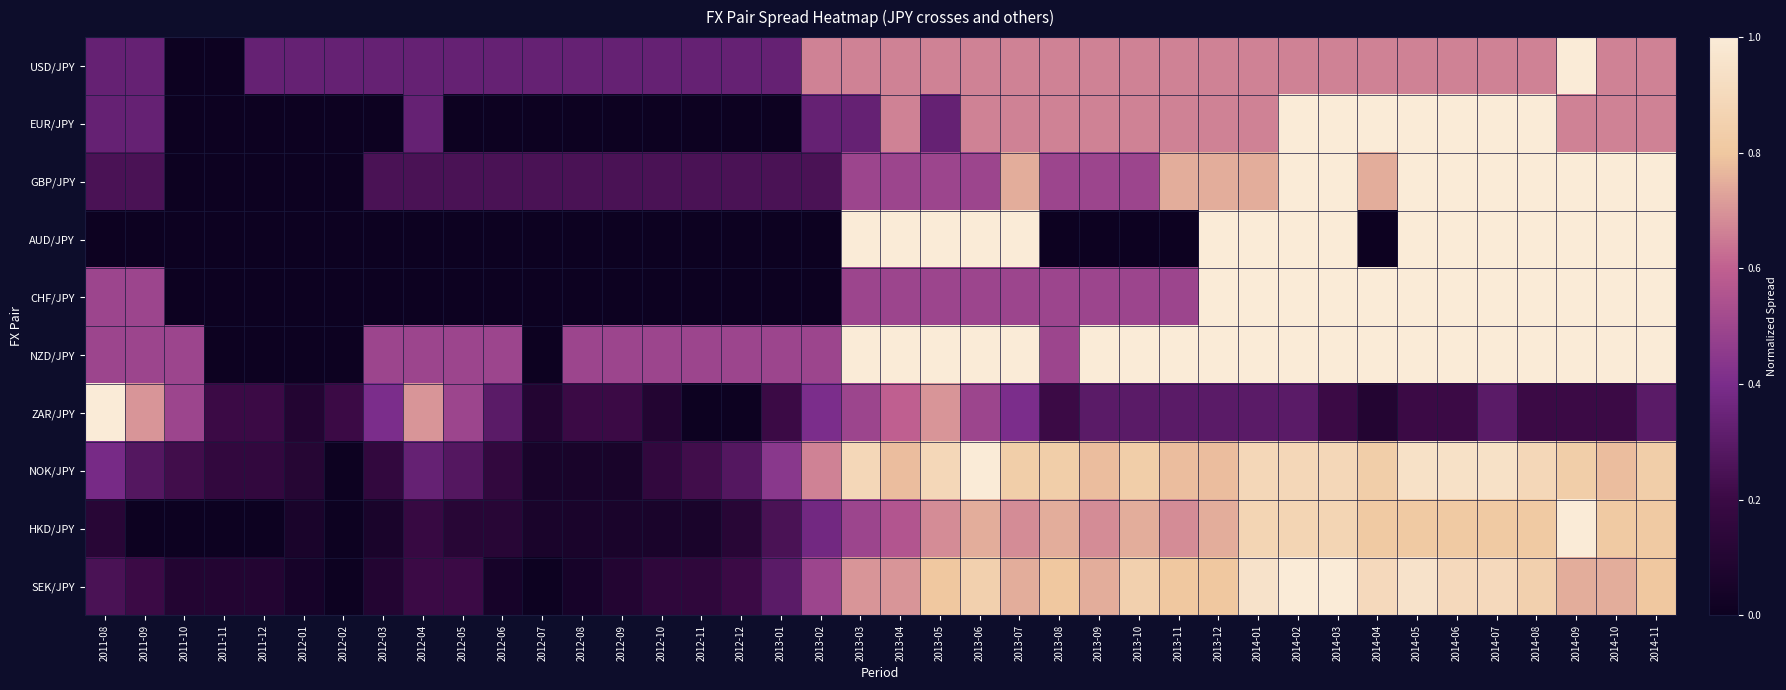

Reading left to right, transcribe all the data shown in this chart.

USD/JPY: 2011-08=0.3	2011-09=0.3	2011-10=0.0	2011-11=0.0	2011-12=0.3	2012-01=0.3	2012-02=0.3	2012-03=0.3	2012-04=0.3	2012-05=0.3	2012-06=0.3	2012-07=0.3	2012-08=0.3	2012-09=0.3	2012-10=0.3	2012-11=0.3	2012-12=0.3	2013-01=0.3	2013-02=0.7	2013-03=0.7	2013-04=0.7	2013-05=0.7	2013-06=0.7	2013-07=0.7	2013-08=0.7	2013-09=0.7	2013-10=0.7	2013-11=0.7	2013-12=0.7	2014-01=0.7	2014-02=0.7	2014-03=0.7	2014-04=0.7	2014-05=0.7	2014-06=0.7	2014-07=0.7	2014-08=0.7	2014-09=1.0	2014-10=0.7	2014-11=0.7
EUR/JPY: 2011-08=0.3	2011-09=0.3	2011-10=0.0	2011-11=0.0	2011-12=0.0	2012-01=0.0	2012-02=0.0	2012-03=0.0	2012-04=0.3	2012-05=0.0	2012-06=0.0	2012-07=0.0	2012-08=0.0	2012-09=0.0	2012-10=0.0	2012-11=0.0	2012-12=0.0	2013-01=0.0	2013-02=0.3	2013-03=0.3	2013-04=0.7	2013-05=0.3	2013-06=0.7	2013-07=0.7	2013-08=0.7	2013-09=0.7	2013-10=0.7	2013-11=0.7	2013-12=0.7	2014-01=0.7	2014-02=1.0	2014-03=1.0	2014-04=1.0	2014-05=1.0	2014-06=1.0	2014-07=1.0	2014-08=1.0	2014-09=0.7	2014-10=0.7	2014-11=0.7
GBP/JPY: 2011-08=0.2	2011-09=0.2	2011-10=0.0	2011-11=0.0	2011-12=0.0	2012-01=0.0	2012-02=0.0	2012-03=0.2	2012-04=0.2	2012-05=0.2	2012-06=0.2	2012-07=0.2	2012-08=0.2	2012-09=0.2	2012-10=0.2	2012-11=0.2	2012-12=0.2	2013-01=0.2	2013-02=0.2	2013-03=0.5	2013-04=0.5	2013-05=0.5	2013-06=0.5	2013-07=0.7	2013-08=0.5	2013-09=0.5	2013-10=0.5	2013-11=0.7	2013-12=0.7	2014-01=0.7	2014-02=1.0	2014-03=1.0	2014-04=0.7	2014-05=1.0	2014-06=1.0	2014-07=1.0	2014-08=1.0	2014-09=1.0	2014-10=1.0	2014-11=1.0
AUD/JPY: 2011-08=0.0	2011-09=0.0	2011-10=0.0	2011-11=0.0	2011-12=0.0	2012-01=0.0	2012-02=0.0	2012-03=0.0	2012-04=0.0	2012-05=0.0	2012-06=0.0	2012-07=0.0	2012-08=0.0	2012-09=0.0	2012-10=0.0	2012-11=0.0	2012-12=0.0	2013-01=0.0	2013-02=0.0	2013-03=1.0	2013-04=1.0	2013-05=1.0	2013-06=1.0	2013-07=1.0	2013-08=0.0	2013-09=0.0	2013-10=0.0	2013-11=0.0	2013-12=1.0	2014-01=1.0	2014-02=1.0	2014-03=1.0	2014-04=0.0	2014-05=1.0	2014-06=1.0	2014-07=1.0	2014-08=1.0	2014-09=1.0	2014-10=1.0	2014-11=1.0
CHF/JPY: 2011-08=0.5	2011-09=0.5	2011-10=0.0	2011-11=0.0	2011-12=0.0	2012-01=0.0	2012-02=0.0	2012-03=0.0	2012-04=0.0	2012-05=0.0	2012-06=0.0	2012-07=0.0	2012-08=0.0	2012-09=0.0	2012-10=0.0	2012-11=0.0	2012-12=0.0	2013-01=0.0	2013-02=0.0	2013-03=0.5	2013-04=0.5	2013-05=0.5	2013-06=0.5	2013-07=0.5	2013-08=0.5	2013-09=0.5	2013-10=0.5	2013-11=0.5	2013-12=1.0	2014-01=1.0	2014-02=1.0	2014-03=1.0	2014-04=1.0	2014-05=1.0	2014-06=1.0	2014-07=1.0	2014-08=1.0	2014-09=1.0	2014-10=1.0	2014-11=1.0
NZD/JPY: 2011-08=0.5	2011-09=0.5	2011-10=0.5	2011-11=0.0	2011-12=0.0	2012-01=0.0	2012-02=0.0	2012-03=0.5	2012-04=0.5	2012-05=0.5	2012-06=0.5	2012-07=0.0	2012-08=0.5	2012-09=0.5	2012-10=0.5	2012-11=0.5	2012-12=0.5	2013-01=0.5	2013-02=0.5	2013-03=1.0	2013-04=1.0	2013-05=1.0	2013-06=1.0	2013-07=1.0	2013-08=0.5	2013-09=1.0	2013-10=1.0	2013-11=1.0	2013-12=1.0	2014-01=1.0	2014-02=1.0	2014-03=1.0	2014-04=1.0	2014-05=1.0	2014-06=1.0	2014-07=1.0	2014-08=1.0	2014-09=1.0	2014-10=1.0	2014-11=1.0
ZAR/JPY: 2011-08=1.0	2011-09=0.7	2011-10=0.5	2011-11=0.2	2011-12=0.2	2012-01=0.1	2012-02=0.2	2012-03=0.4	2012-04=0.7	2012-05=0.5	2012-06=0.3	2012-07=0.1	2012-08=0.2	2012-09=0.2	2012-10=0.1	2012-11=0.0	2012-12=0.0	2013-01=0.2	2013-02=0.4	2013-03=0.5	2013-04=0.6	2013-05=0.7	2013-06=0.5	2013-07=0.4	2013-08=0.2	2013-09=0.3	2013-10=0.3	2013-11=0.3	2013-12=0.3	2014-01=0.3	2014-02=0.3	2014-03=0.2	2014-04=0.1	2014-05=0.2	2014-06=0.2	2014-07=0.3	2014-08=0.2	2014-09=0.2	2014-10=0.2	2014-11=0.3
NOK/JPY: 2011-08=0.4	2011-09=0.3	2011-10=0.2	2011-11=0.2	2011-12=0.2	2012-01=0.1	2012-02=0.0	2012-03=0.2	2012-04=0.3	2012-05=0.3	2012-06=0.2	2012-07=0.1	2012-08=0.1	2012-09=0.1	2012-10=0.2	2012-11=0.2	2012-12=0.3	2013-01=0.4	2013-02=0.7	2013-03=0.9	2013-04=0.8	2013-05=0.9	2013-06=1.0	2013-07=0.8	2013-08=0.8	2013-09=0.8	2013-10=0.8	2013-11=0.8	2013-12=0.8	2014-01=0.9	2014-02=0.9	2014-03=0.9	2014-04=0.8	2014-05=0.9	2014-06=0.9	2014-07=0.9	2014-08=0.9	2014-09=0.8	2014-10=0.8	2014-11=0.8
HKD/JPY: 2011-08=0.1	2011-09=0.0	2011-10=0.0	2011-11=0.0	2011-12=0.0	2012-01=0.1	2012-02=0.0	2012-03=0.1	2012-04=0.2	2012-05=0.1	2012-06=0.1	2012-07=0.1	2012-08=0.1	2012-09=0.1	2012-10=0.1	2012-11=0.1	2012-12=0.1	2013-01=0.2	2013-02=0.4	2013-03=0.5	2013-04=0.6	2013-05=0.7	2013-06=0.7	2013-07=0.7	2013-08=0.7	2013-09=0.7	2013-10=0.7	2013-11=0.7	2013-12=0.7	2014-01=0.9	2014-02=0.9	2014-03=0.9	2014-04=0.8	2014-05=0.8	2014-06=0.8	2014-07=0.8	2014-08=0.8	2014-09=1.0	2014-10=0.8	2014-11=0.8
SEK/JPY: 2011-08=0.2	2011-09=0.2	2011-10=0.1	2011-11=0.1	2011-12=0.1	2012-01=0.0	2012-02=0.0	2012-03=0.1	2012-04=0.2	2012-05=0.2	2012-06=0.0	2012-07=0.0	2012-08=0.0	2012-09=0.1	2012-10=0.1	2012-11=0.1	2012-12=0.2	2013-01=0.3	2013-02=0.5	2013-03=0.7	2013-04=0.7	2013-05=0.8	2013-06=0.8	2013-07=0.7	2013-08=0.8	2013-09=0.7	2013-10=0.8	2013-11=0.8	2013-12=0.8	2014-01=0.9	2014-02=1.0	2014-03=1.0	2014-04=0.9	2014-05=0.9	2014-06=0.9	2014-07=0.9	2014-08=0.8	2014-09=0.7	2014-10=0.7	2014-11=0.8